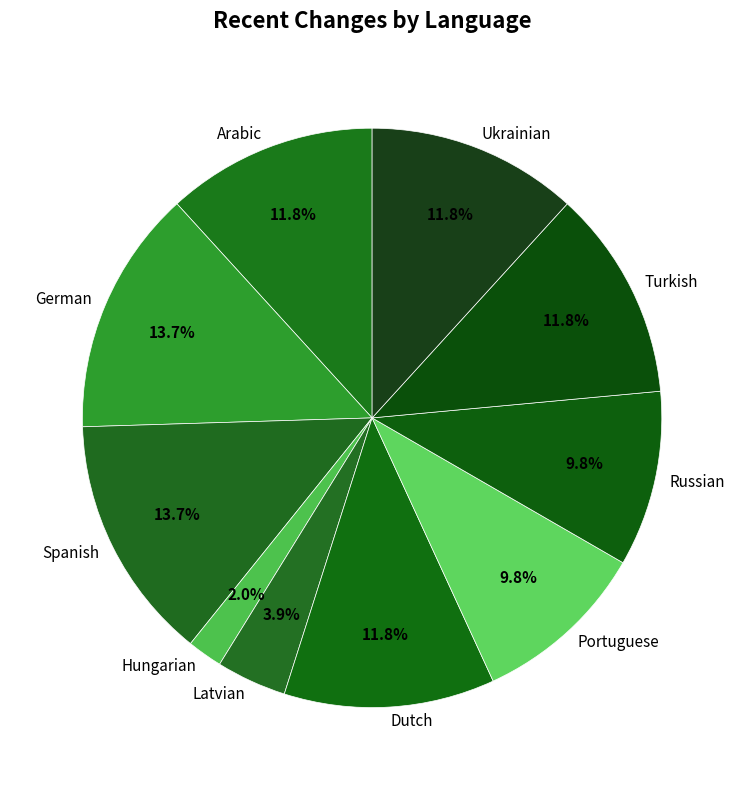

Is the sum of Dutch and Hungarian greater than half?

No